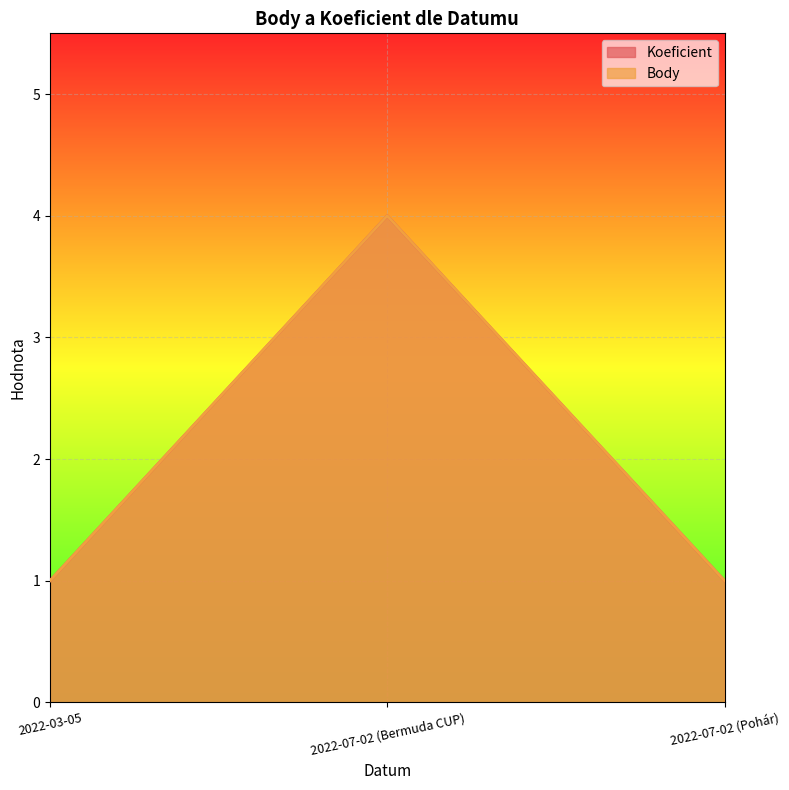

Rank the series at 2022-03-05 from lowest to highest value.

Koeficient, Body